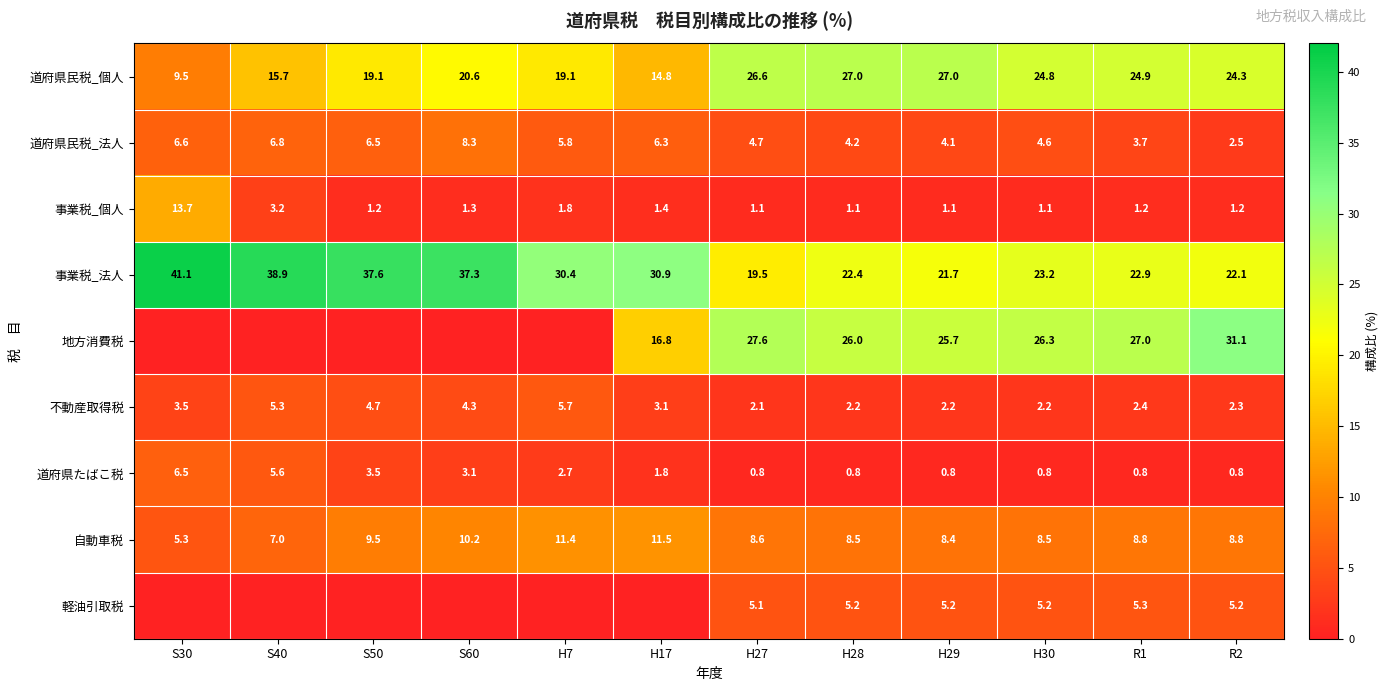

What is the sum of all 事業税_個人 values?

29.4